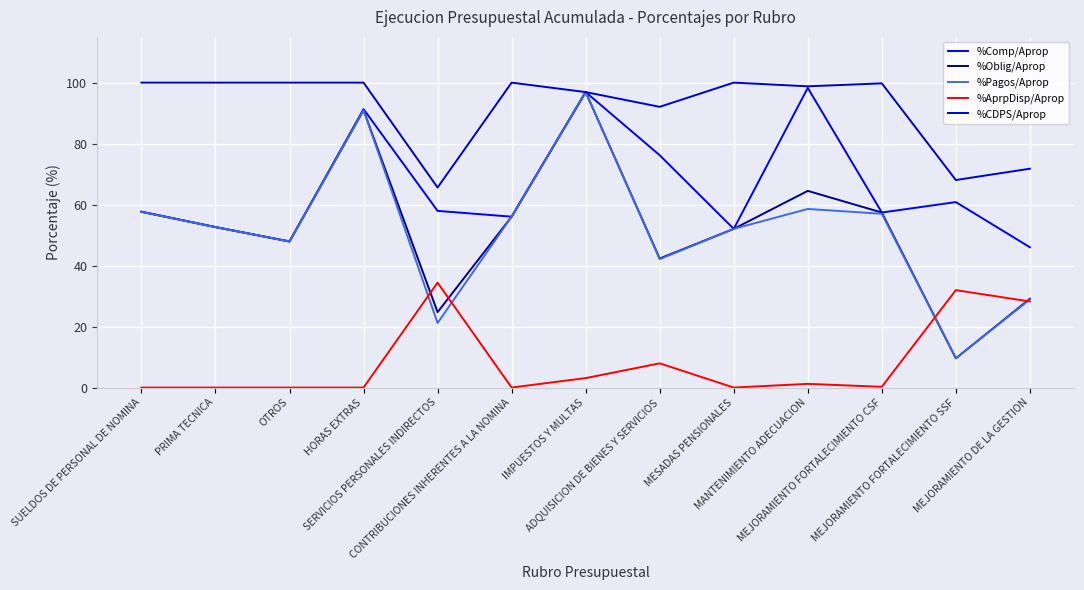

What position from the left is PRIMA TECNICA?

2